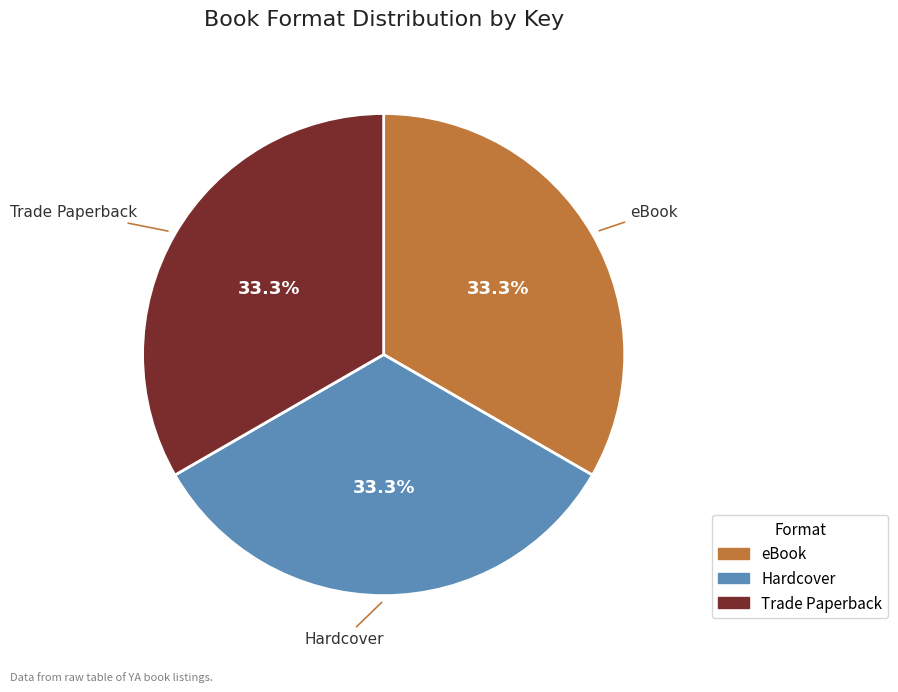

Is there any slice that represents more than half of the pie?

No